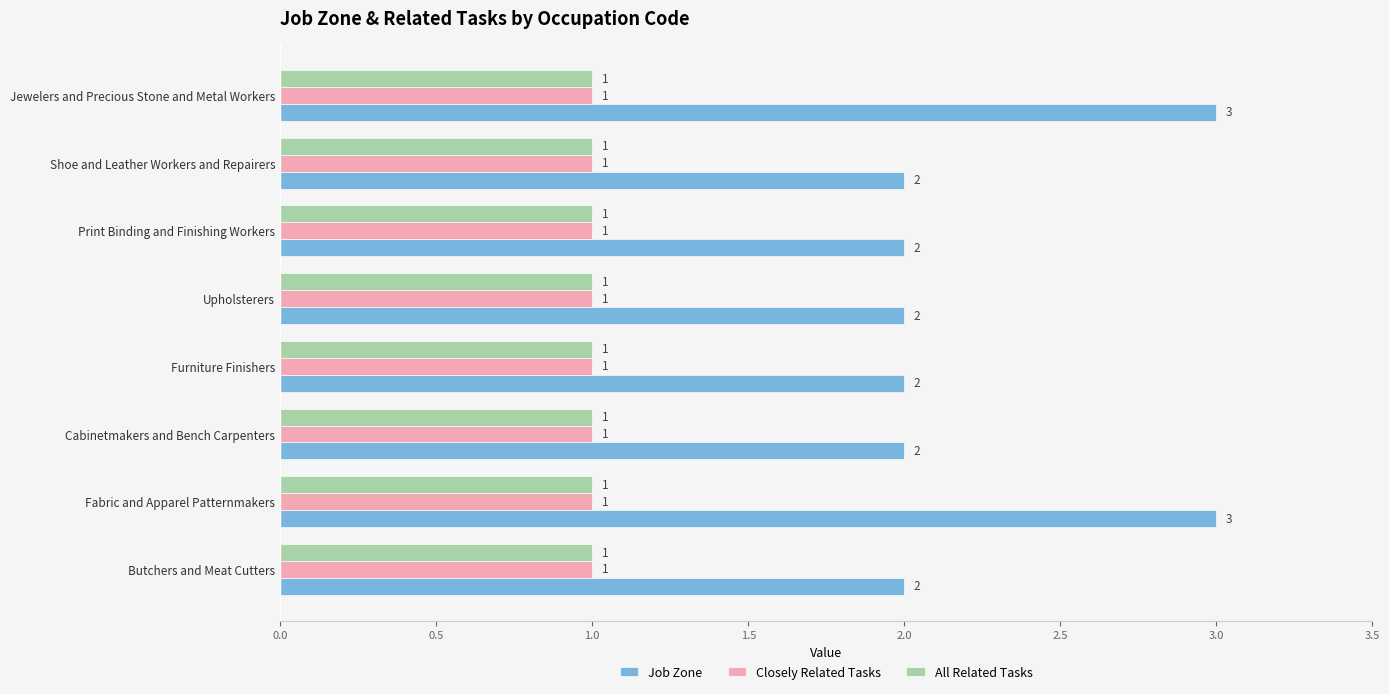

What is the maximum value shown in the chart?

3